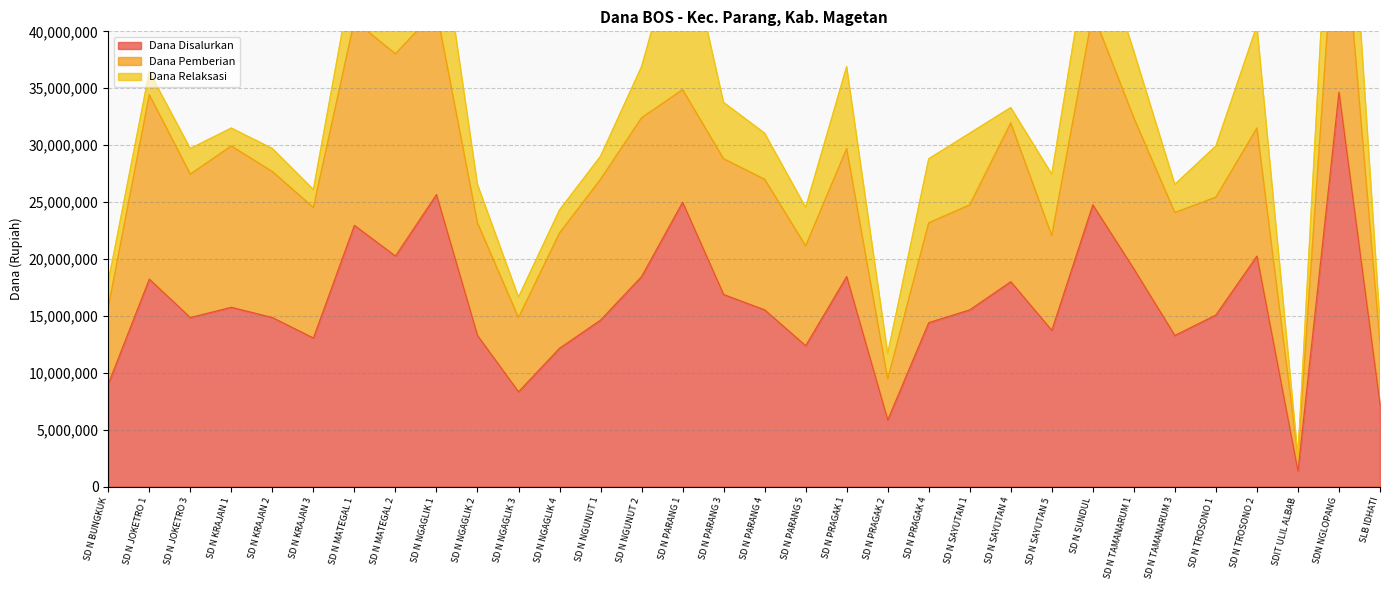

How many categories are shown in the chart?

32